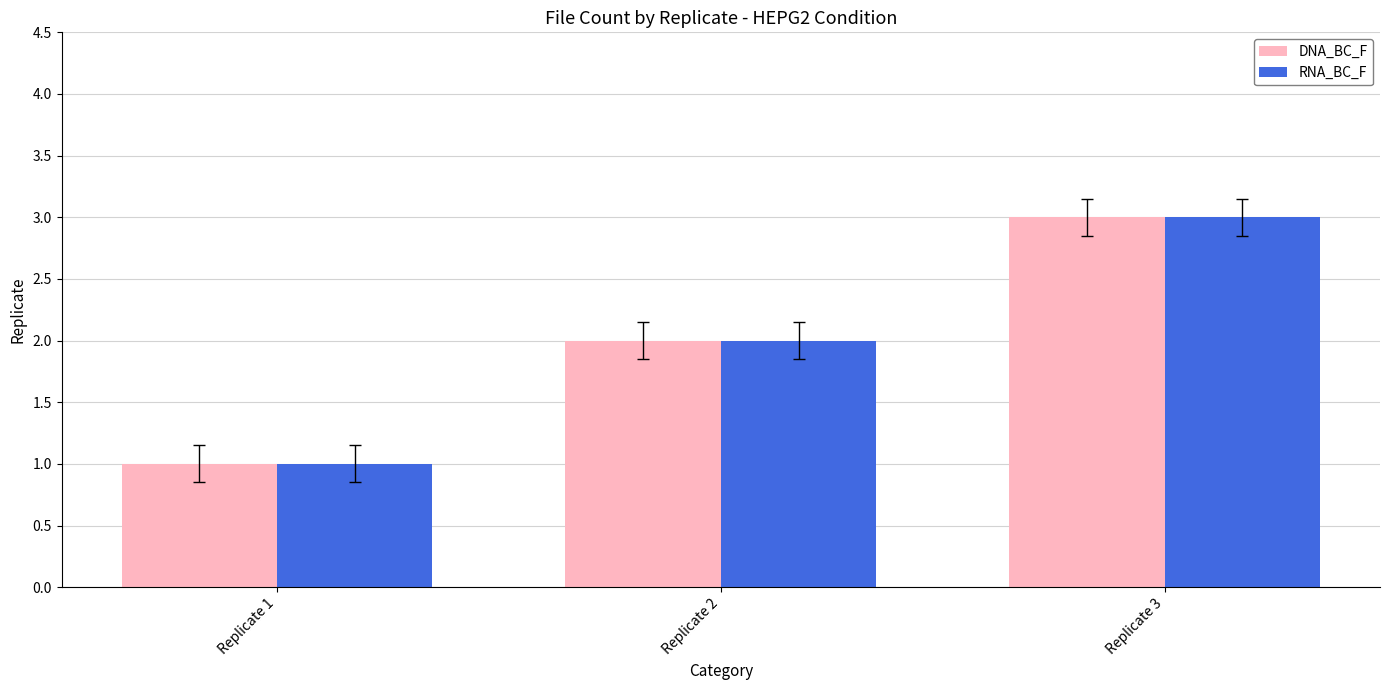

Is it true that DNA_BC_F equals 2 at Replicate 1?

False